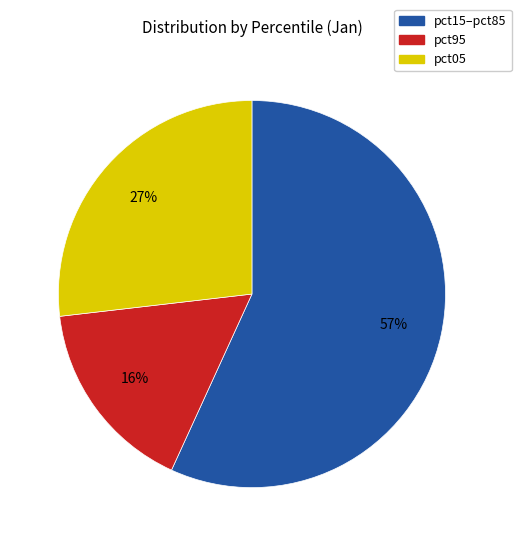

Which slice is the largest?

pct15–pct85